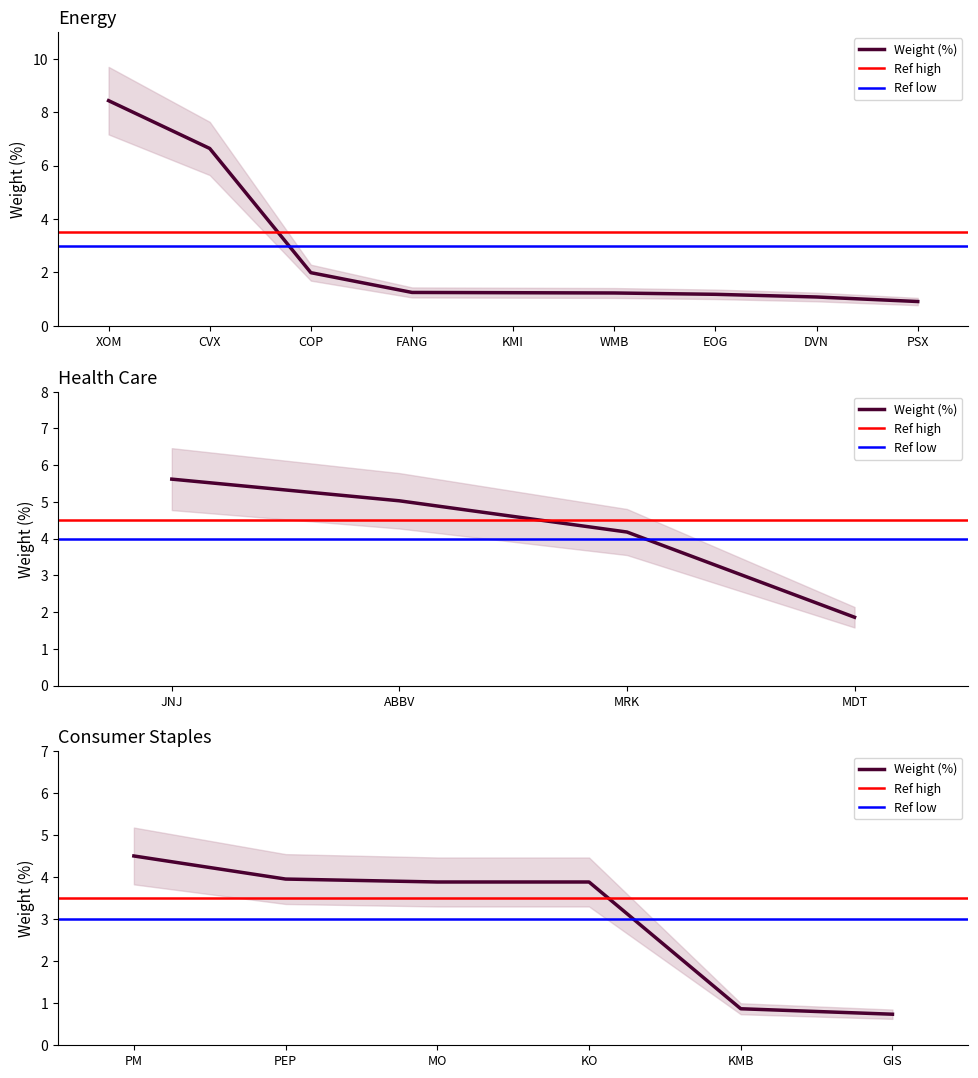

The Health Care series shows 8.5 at 1. True or false?

False